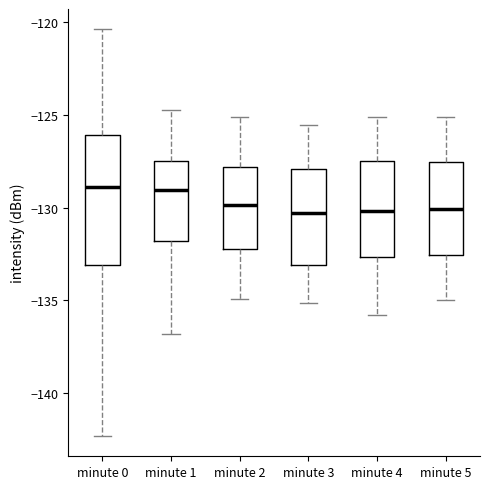

Comparing the boxes themselves (not the whiskers), which one is the tallest?

minute 0